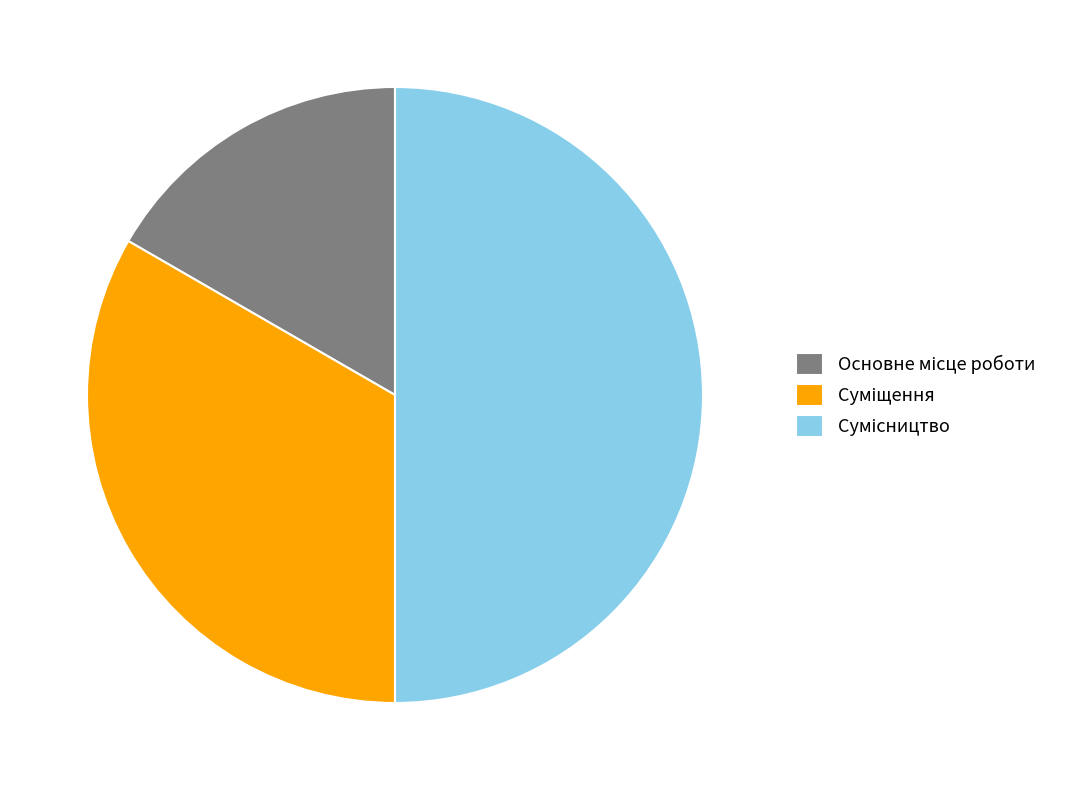

What percentage is NOT represented by Сумісництво?

50.0%